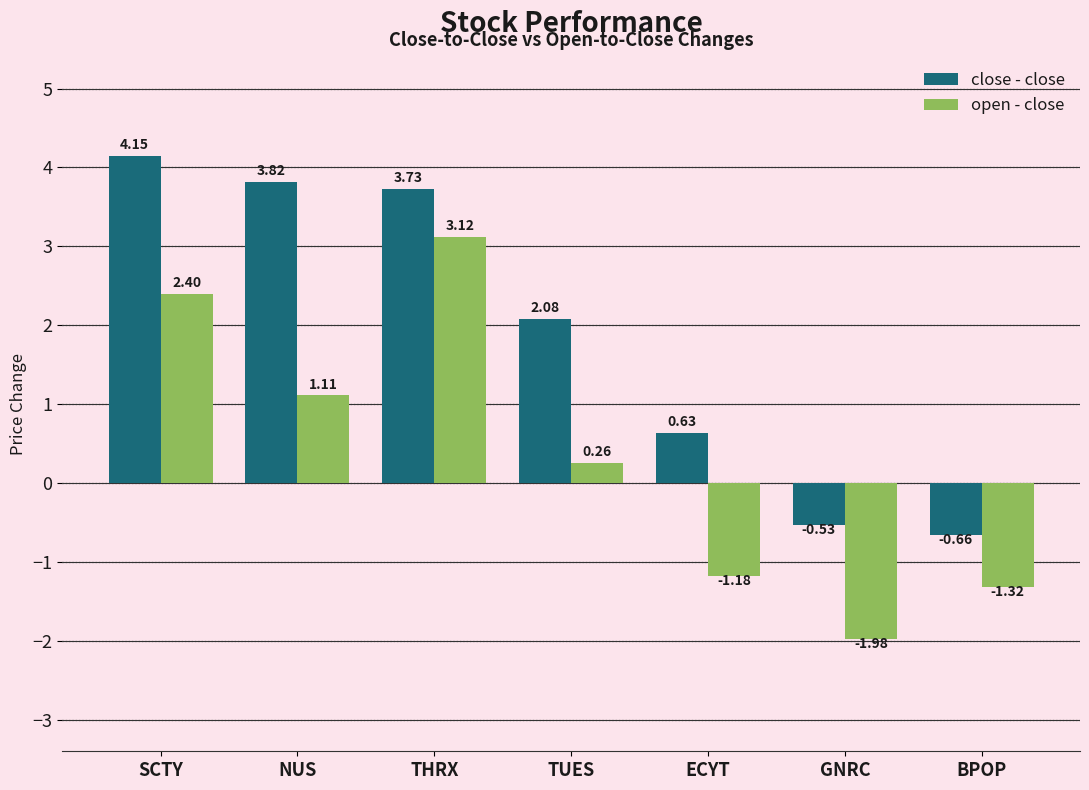

Rank the categories by open - close value from highest to lowest.

THRX, SCTY, NUS, TUES, ECYT, BPOP, GNRC